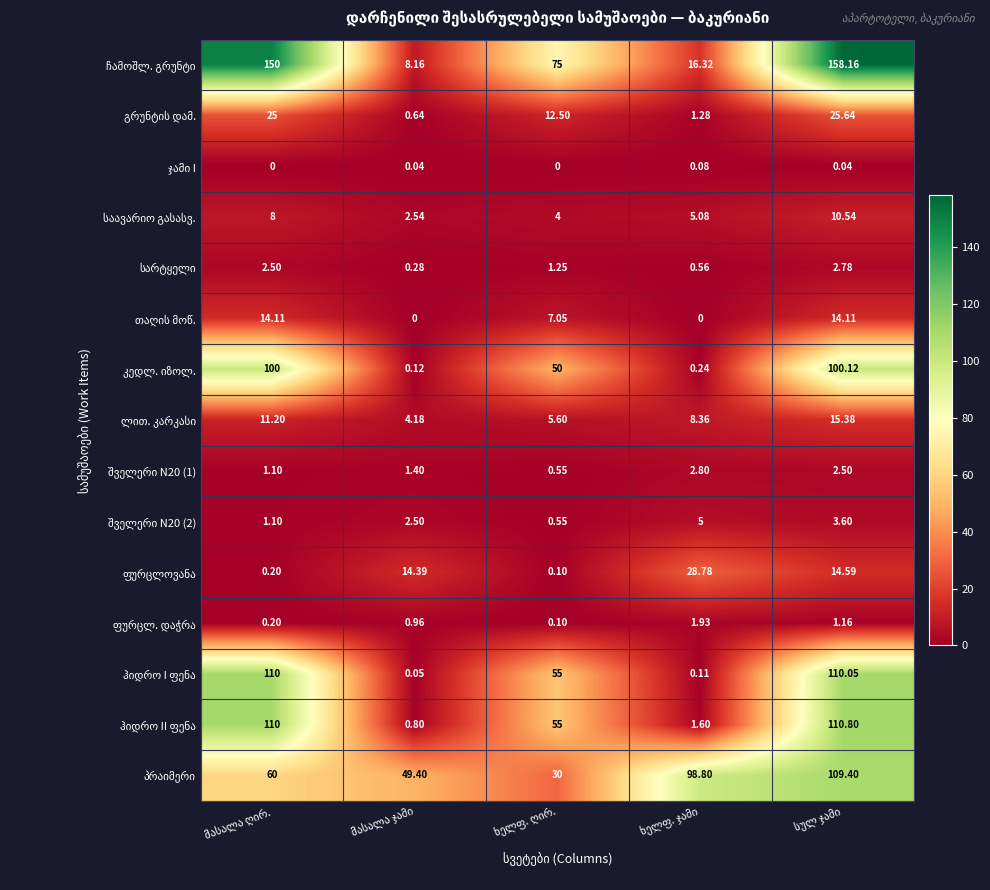

How many series are shown in this chart?

15